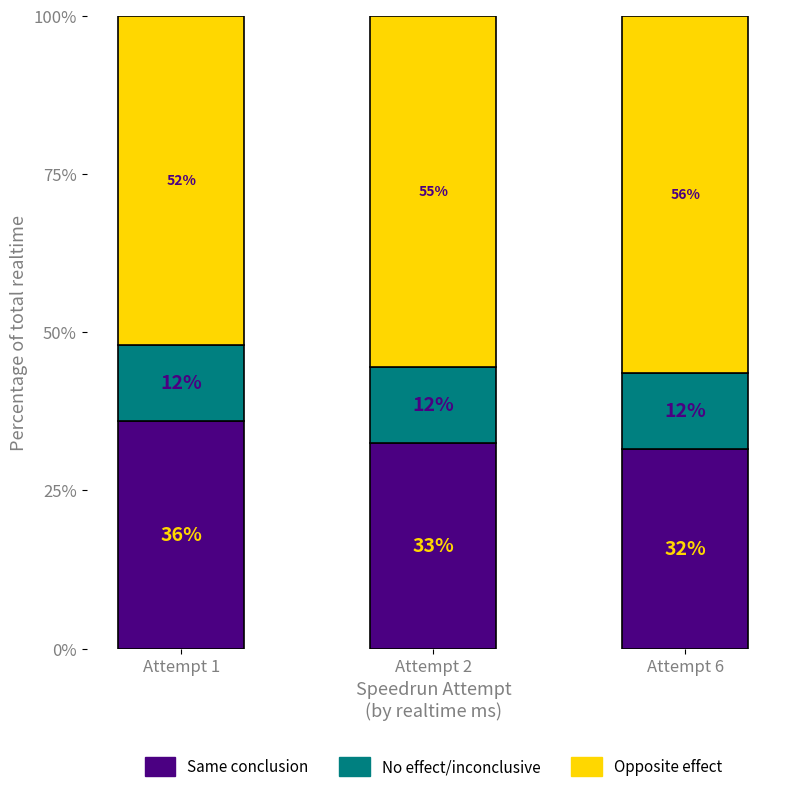

At which label does Same conclusion reach its minimum?

Attempt 6